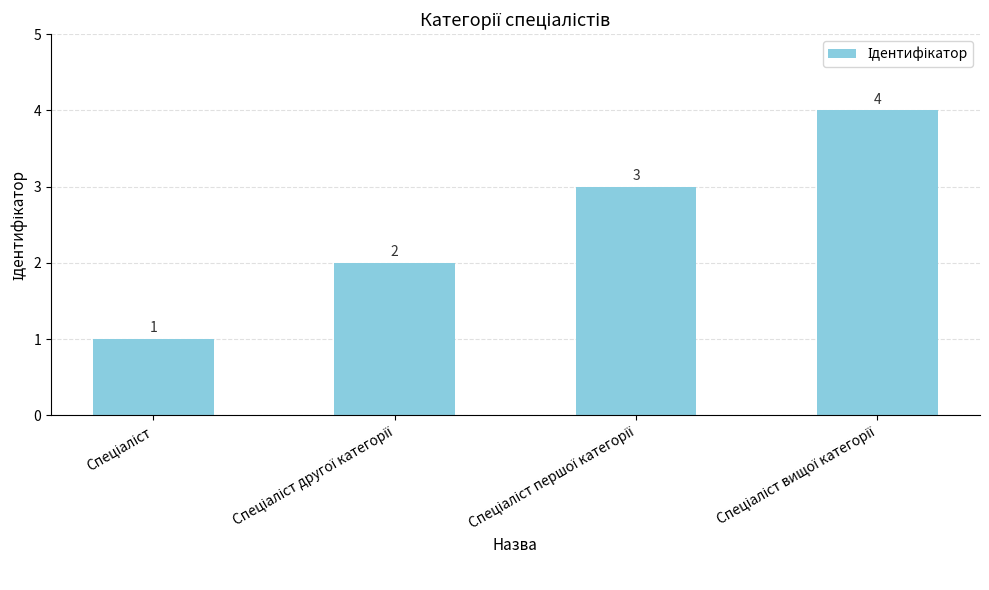

Count the number of categories in the chart.

4